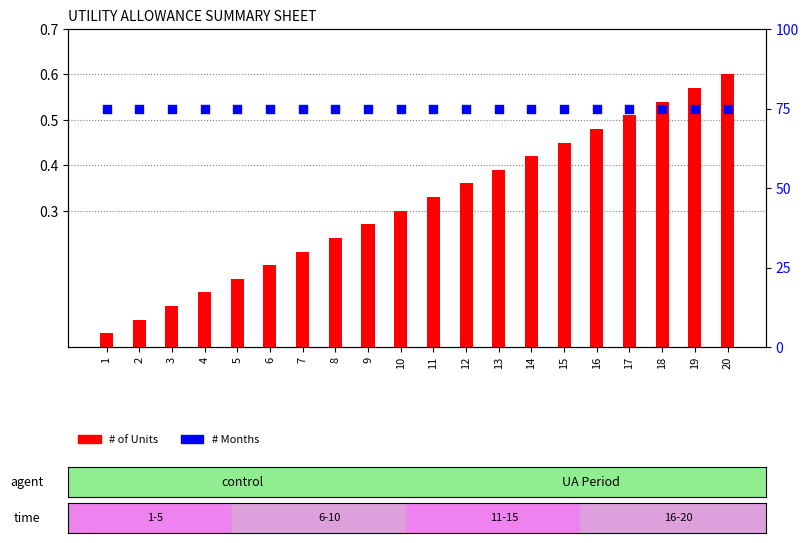

Which series contains the lowest Y value?

# of Units (normalized)